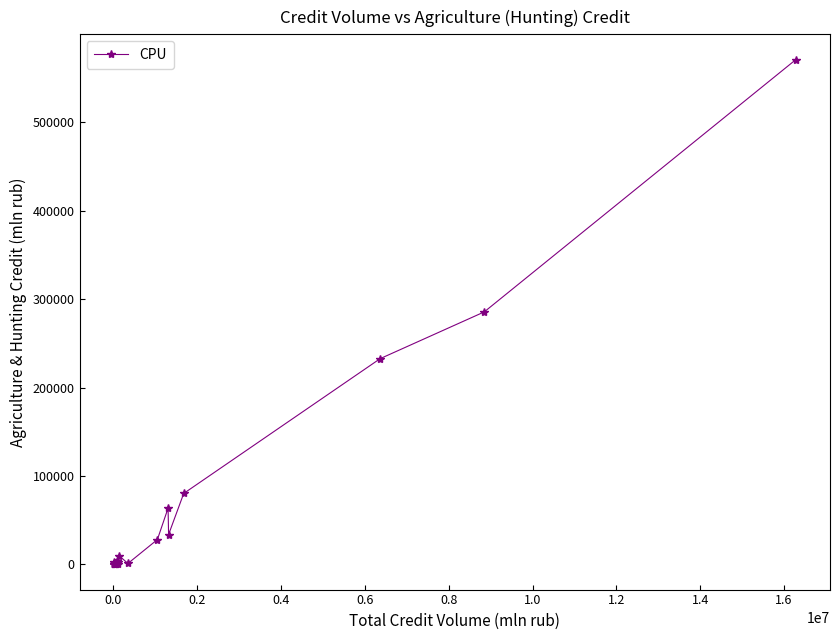

True or false: the data has more than 2 interior local peaks.

True